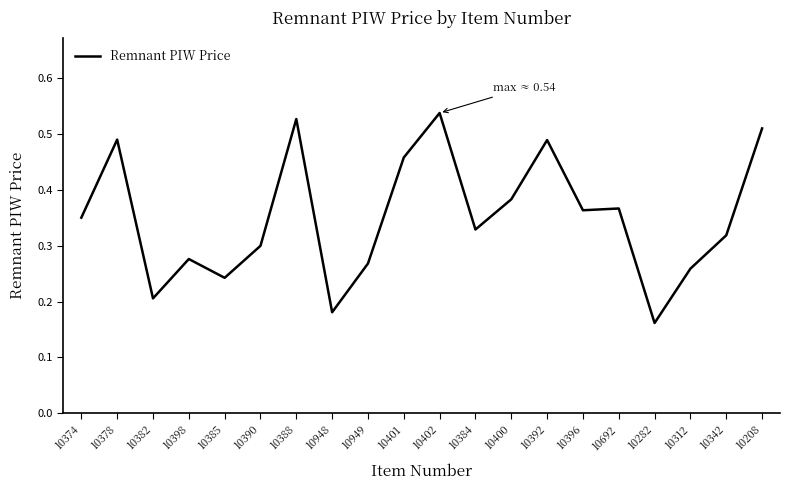

Which has a higher value, 10385 or 10342?

10342